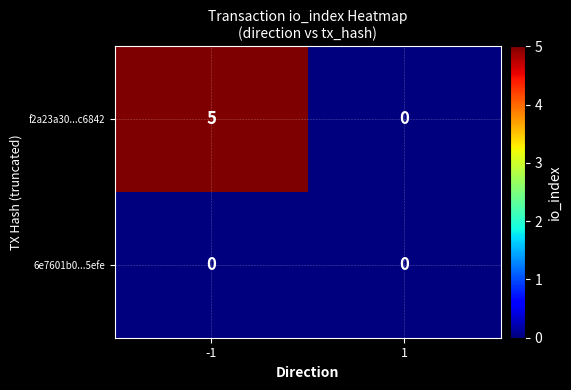

Which series changed the most between -1 and 1?

f2a23a30...c6842